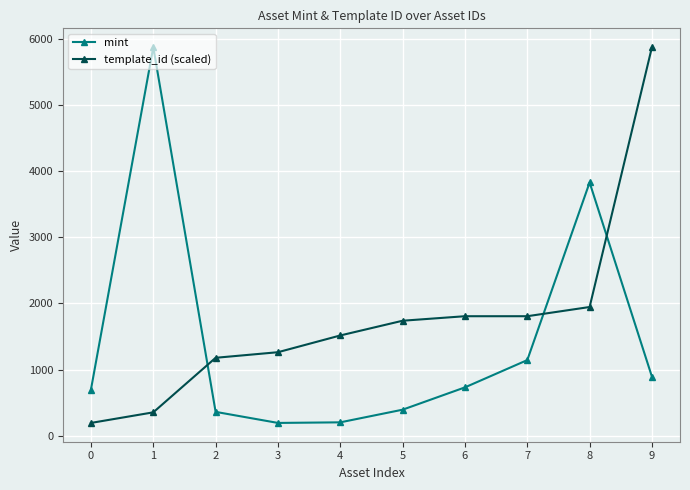

In mint, how many points are higher than both neighbors (excluding endpoints)?

2